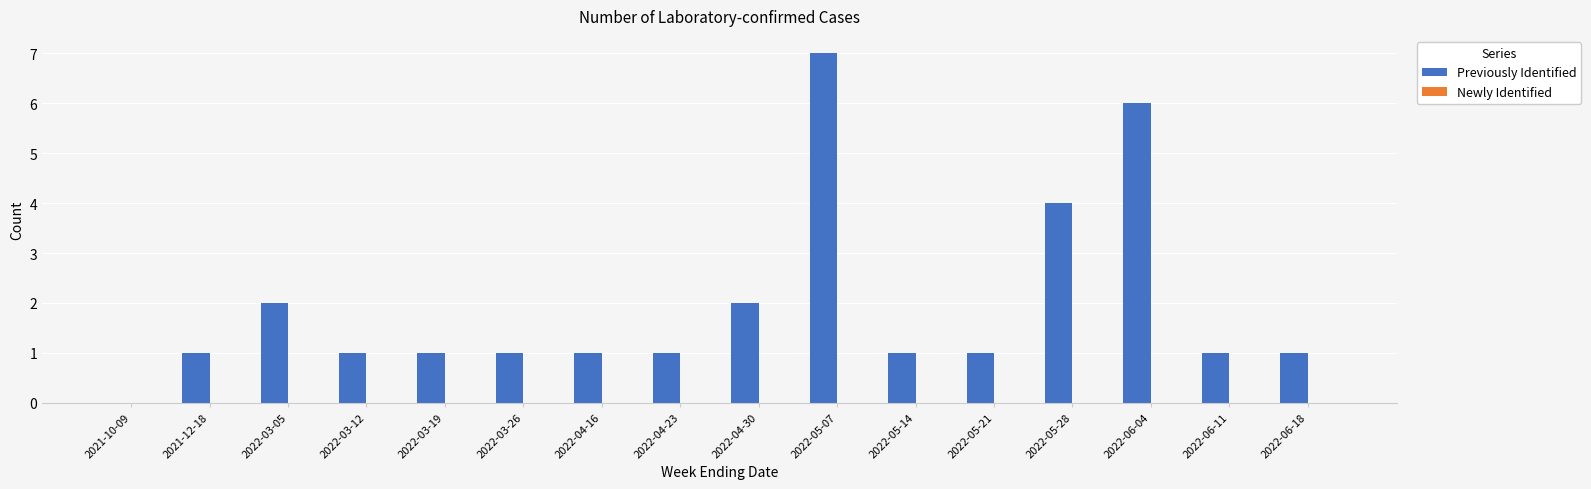

Is it true that the value at 2022-06-04 is 6?

True